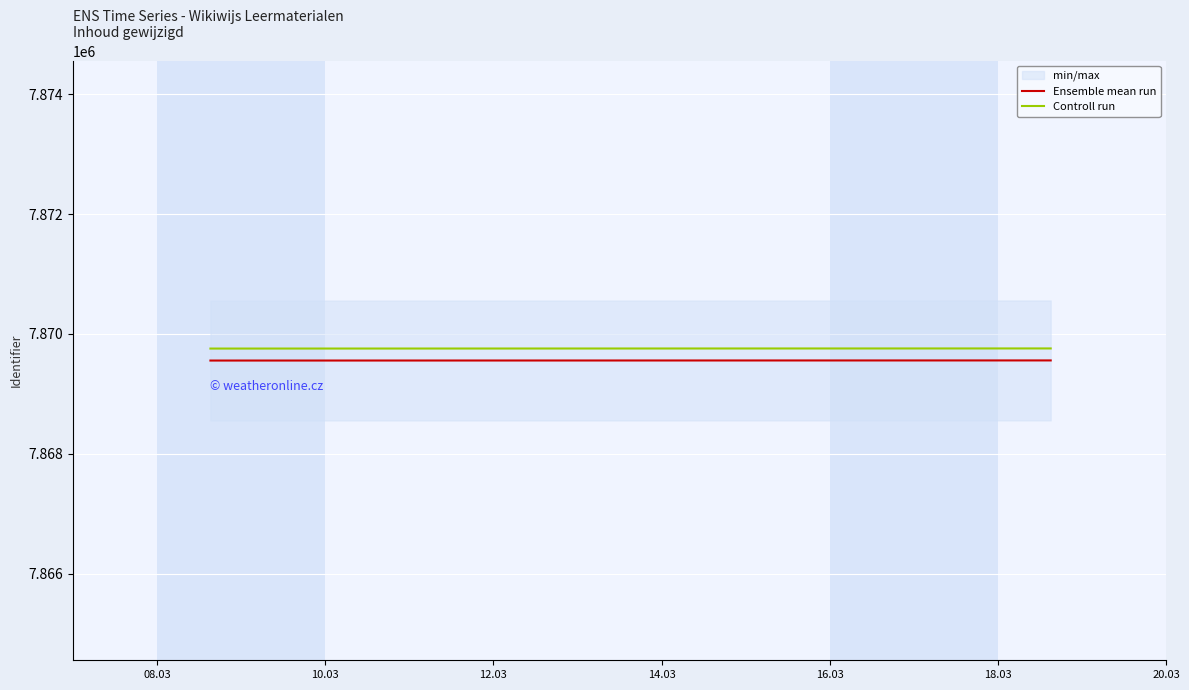

How many data points does each series have?

2